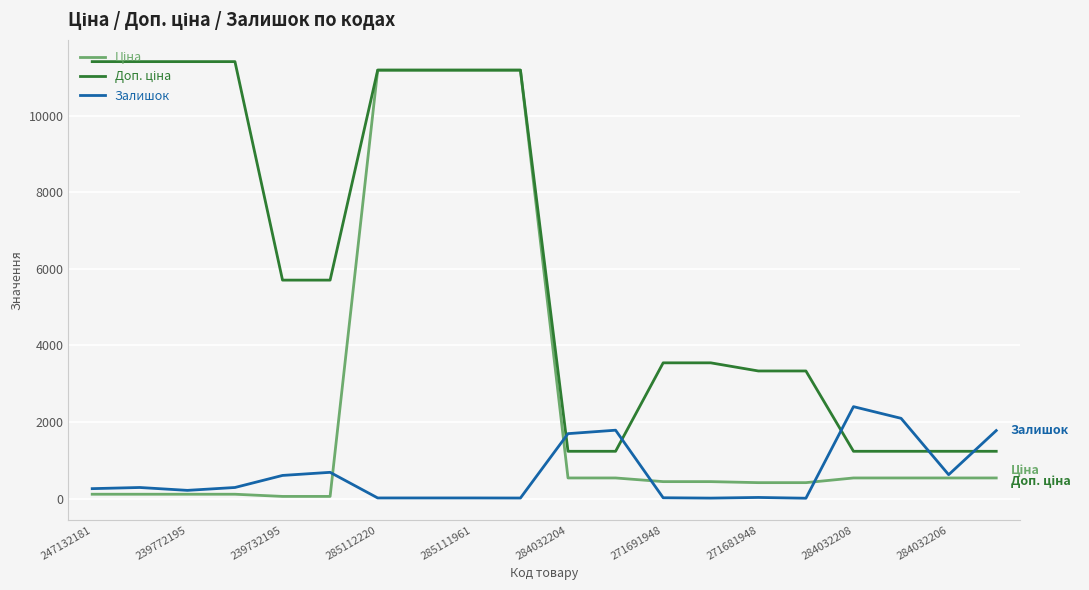

What is the greatest value displayed?

11410.0